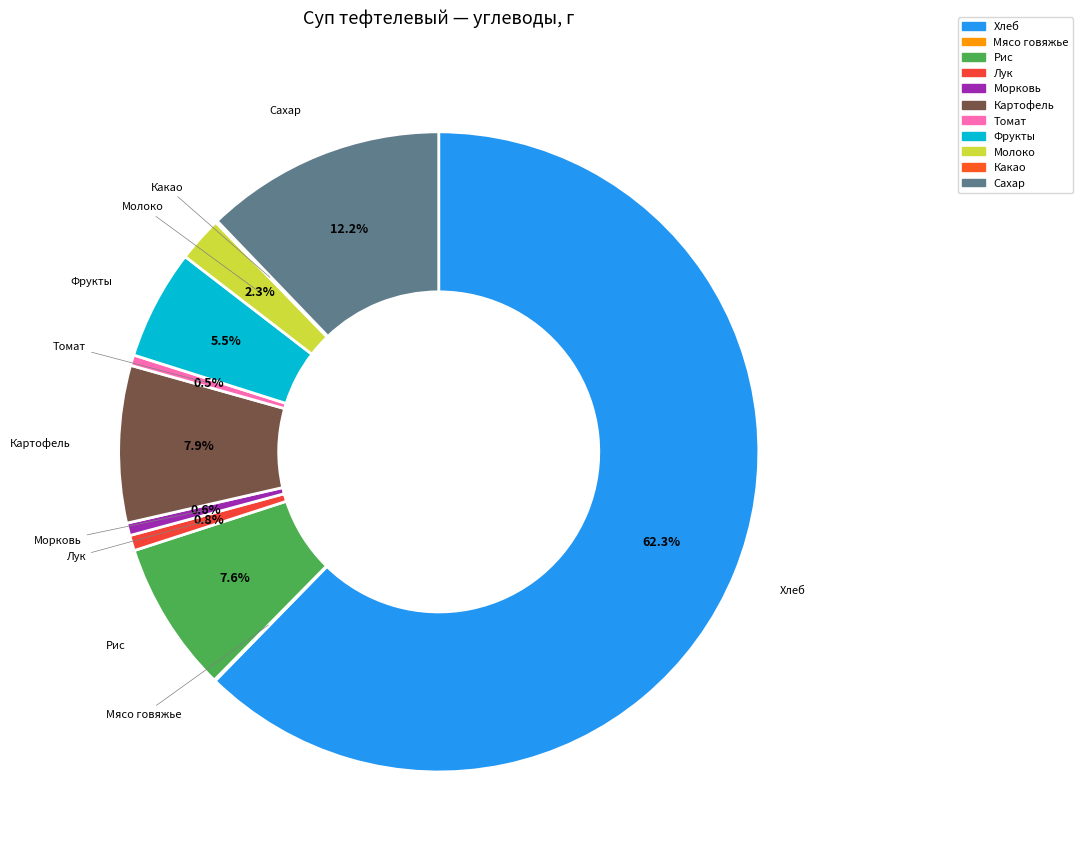

To the nearest percent, what is the combined percentage of Картофель and Фрукты?

13%